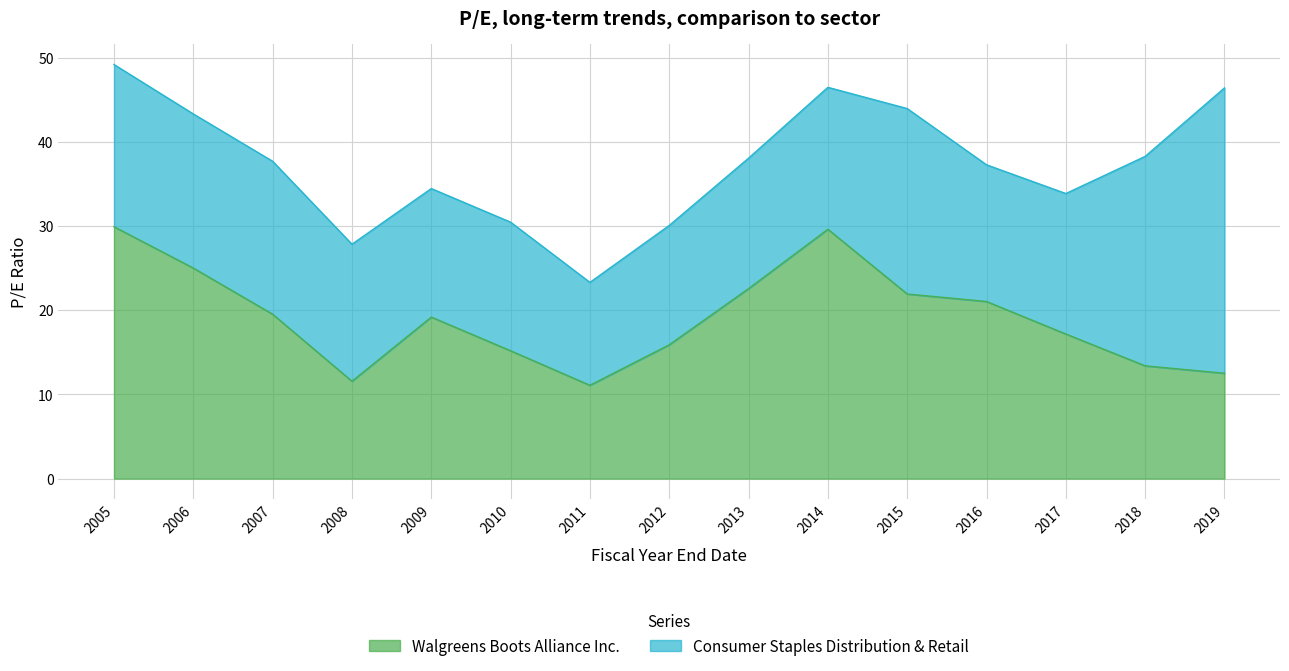

What is the minimum value for Walgreens Boots Alliance Inc.?

11.1